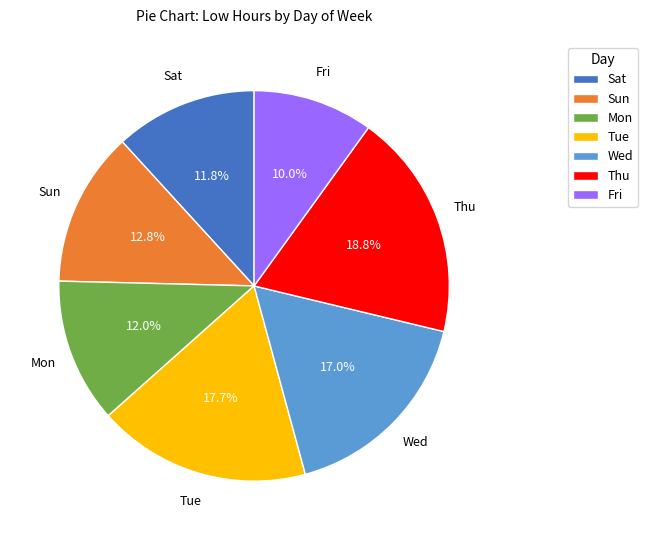

Does any single category account for the majority?

No